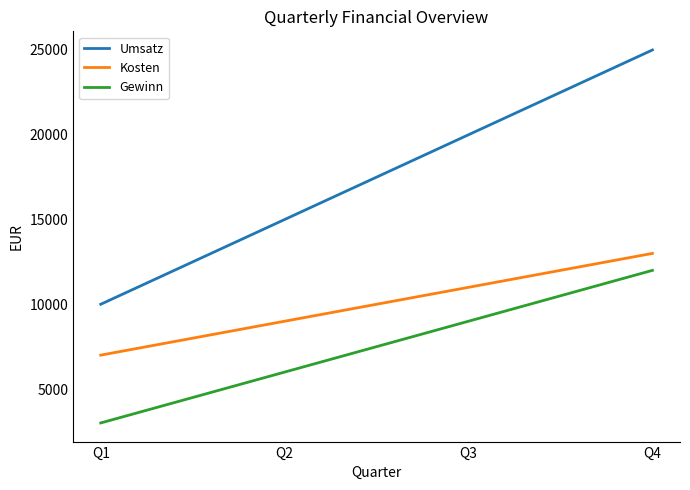

Which category has the highest value across all series?

Q4